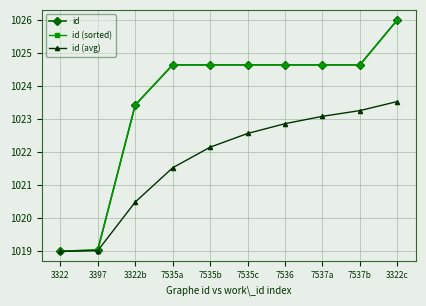

At which label does id (sorted) first exceed 1024?

7535a